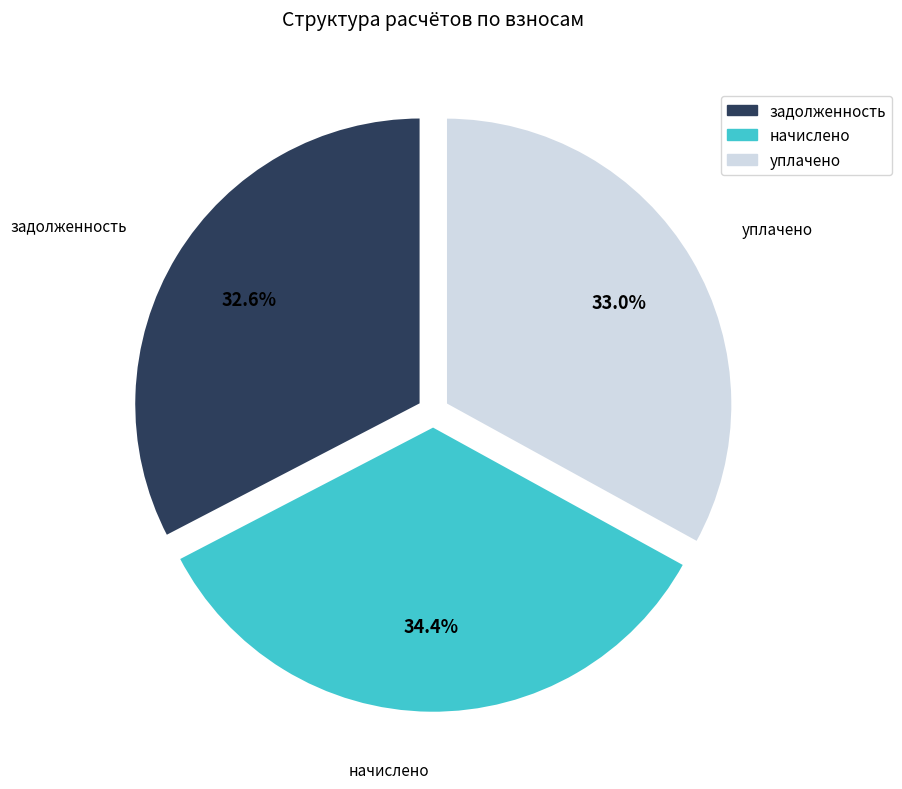

How many slices are in this pie chart?

3